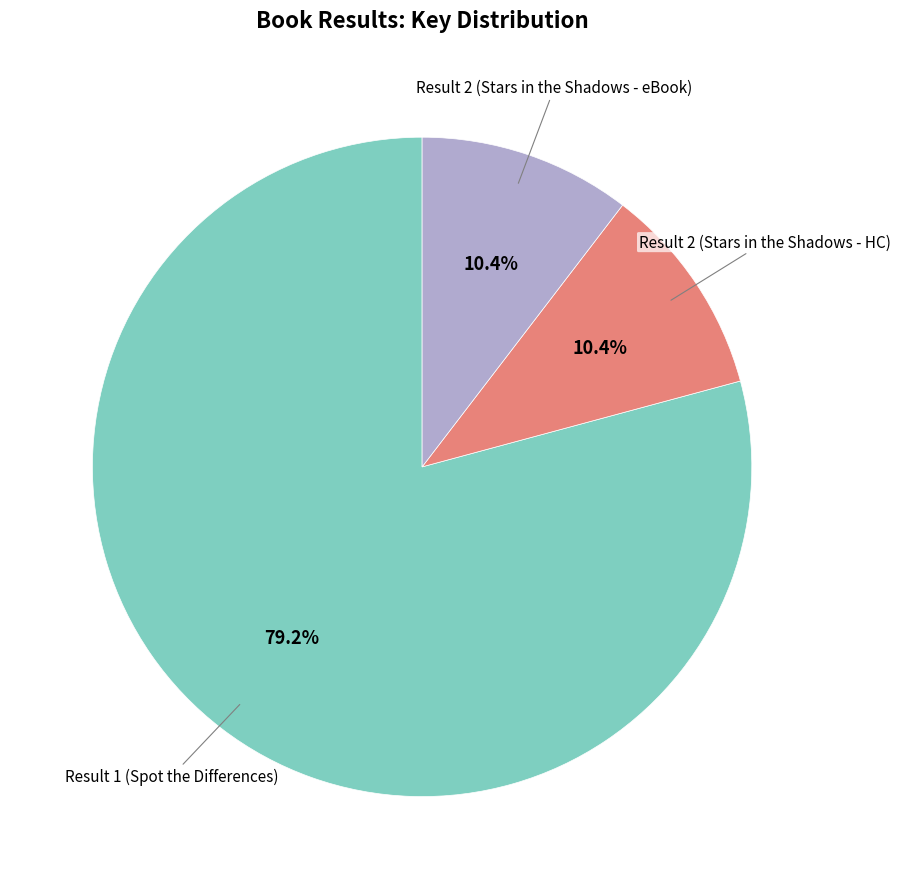

Is there a majority slice in this chart?

Yes